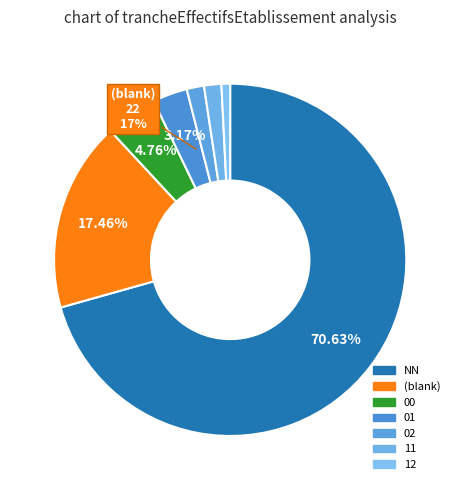

Which slice represents more than half of the pie?

NN